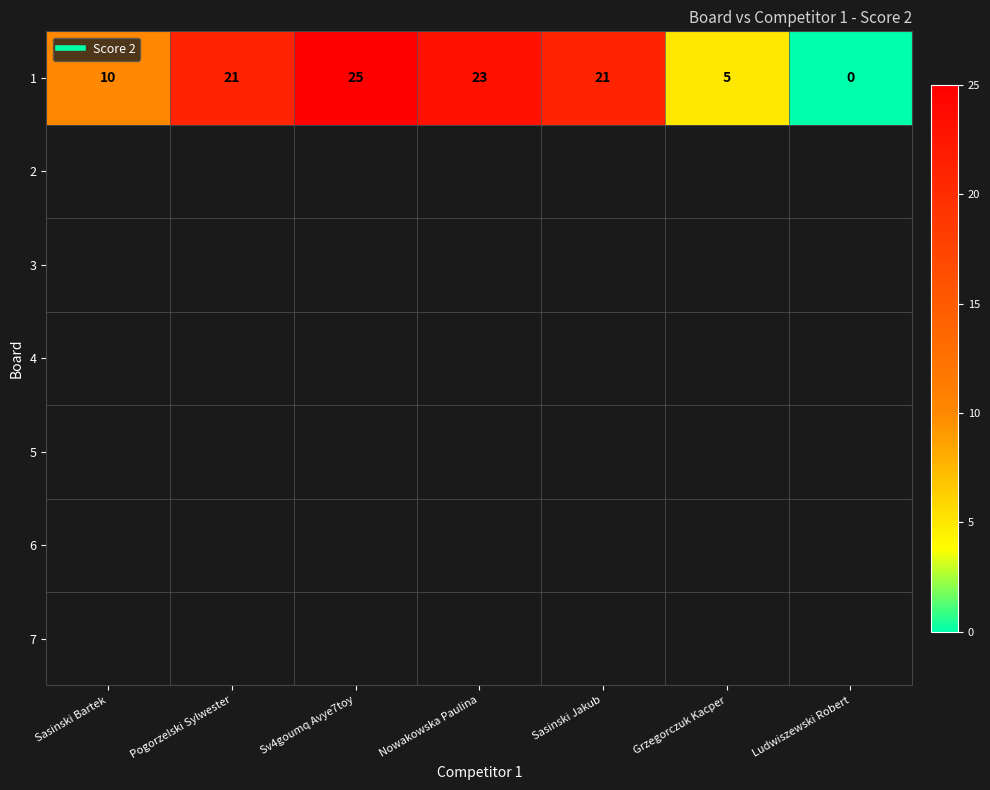

Reading left to right, what are all the values shown in this chart?

10	21	25	23	21	5	0